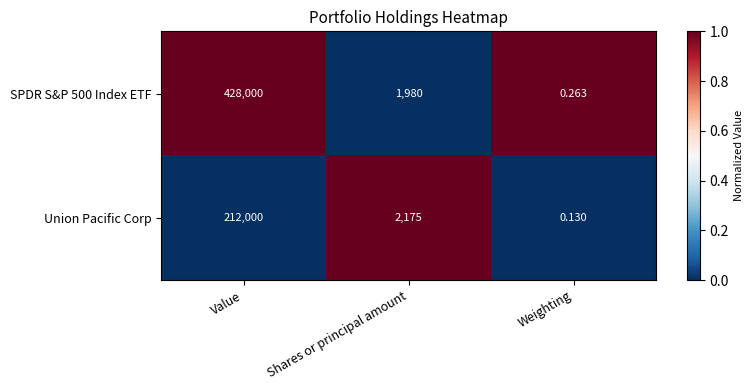

At which label is SPDR S&P 500 Index ETF closest to 214000?

Shares or principal amount